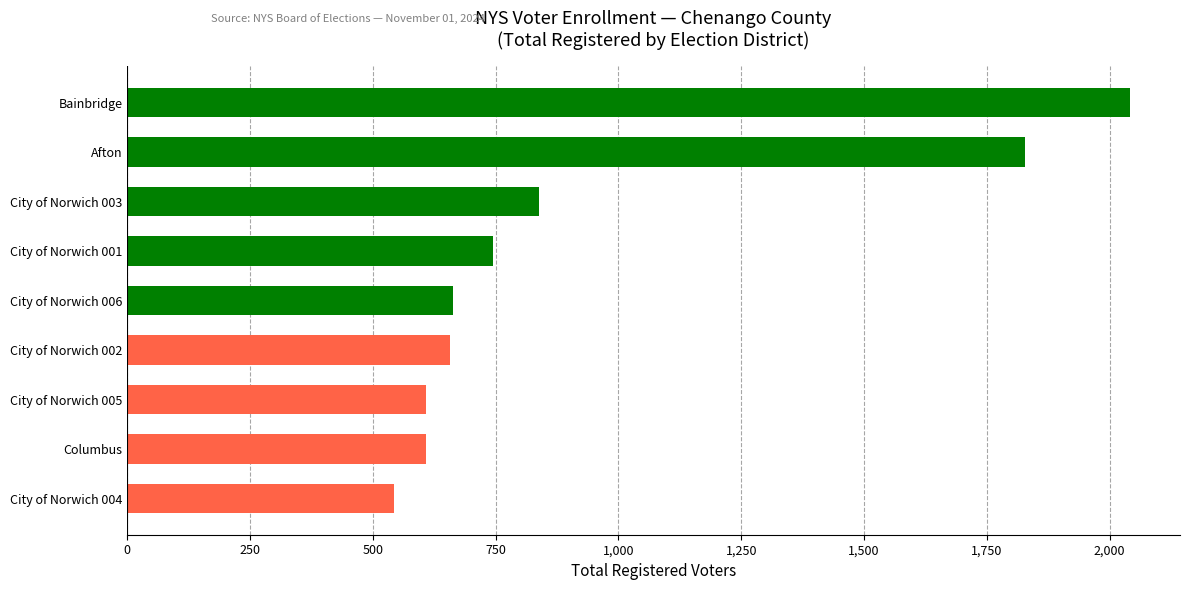

What is the approximate value at Columbus, to the nearest 50?

600